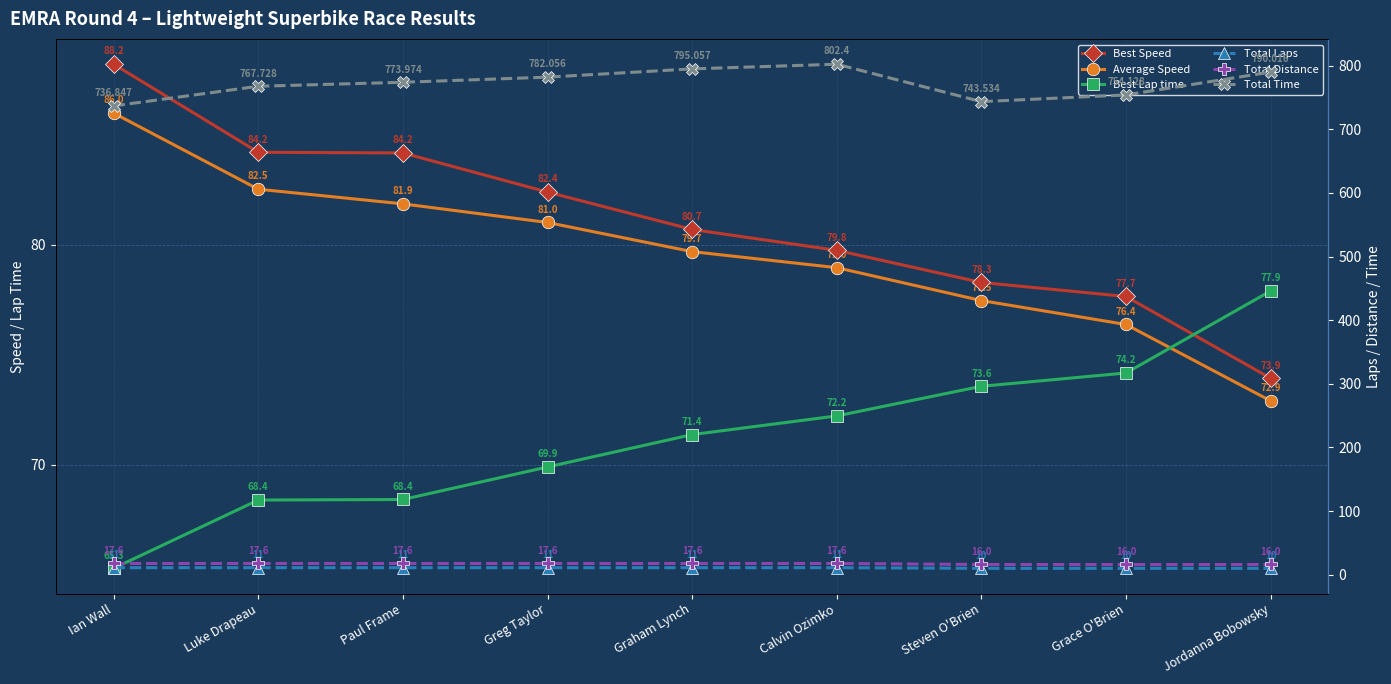

True or false: Total Time and Best Speed cross at least once.

False